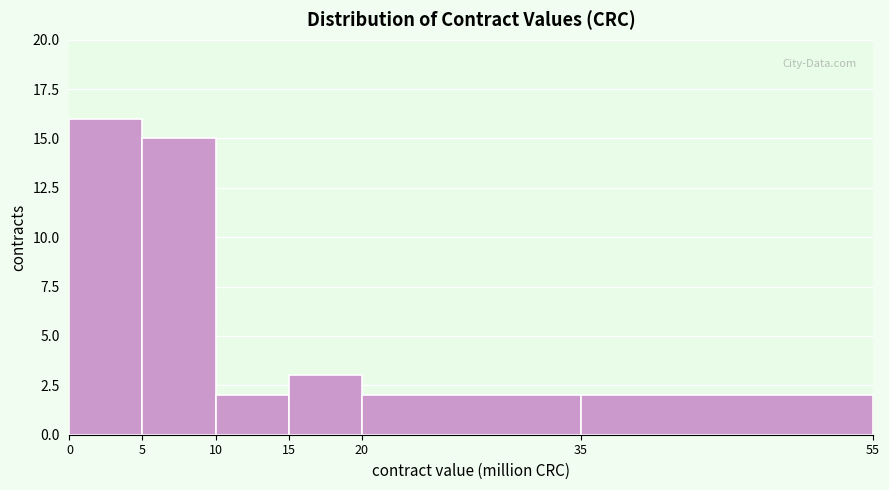

Reading left to right, transcribe this chart: for each bar, give the range it covers on the x-axis and its height. The values are not printed on the chart, so give them approximately, as read against the axis.

0 to 5: 16
5 to 10: 15
10 to 15: 2
15 to 20: 3
20 to 35: 2
35 to 55: 2